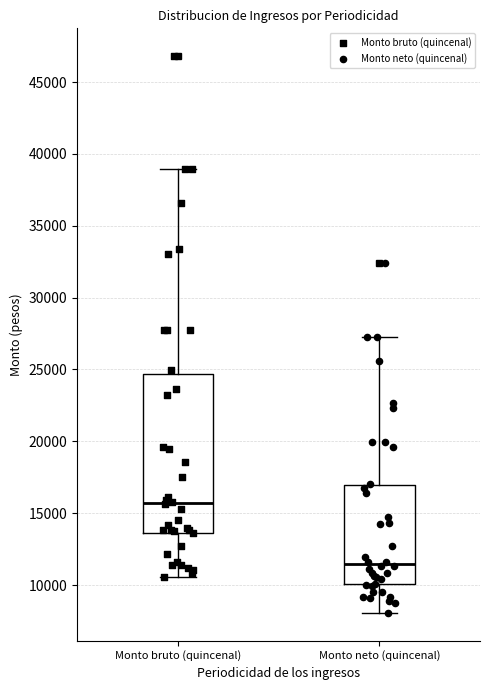

Reading left to right, transcribe this box plot: for each box, give where its median line is, the range the box spans, and where its two whiskers end, as read against the y-axis. The values are not printed on the chart, so give them approximately, as read against the axis.

Monto bruto (quincenal): median 15500, box 13500 to 24500, whiskers 10500 to 39000
Monto neto (quincenal): median 11500, box 10000 to 17000, whiskers 8000 to 27500